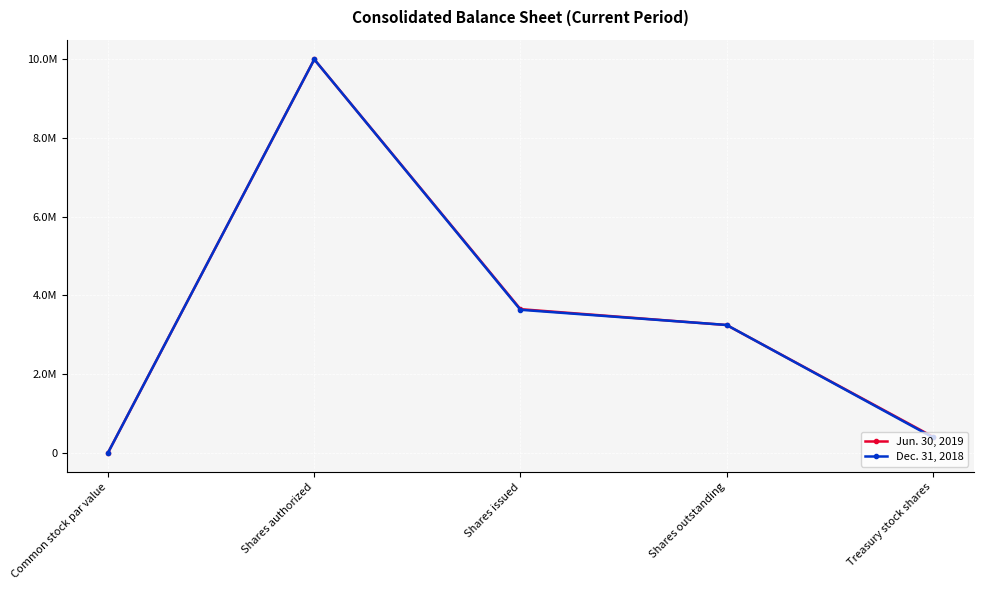

Rank the series at Common stock par value from highest to lowest value.

Jun. 30, 2019, Dec. 31, 2018